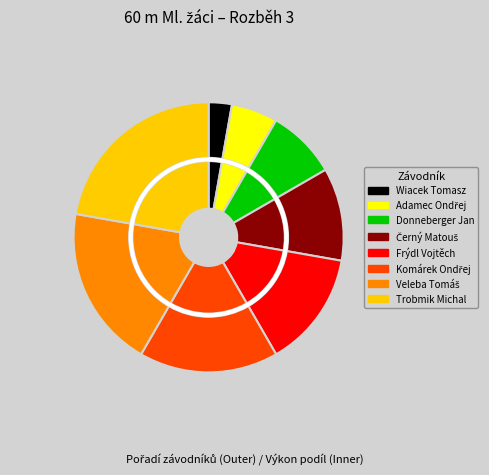

How many slices are in this pie chart?

8